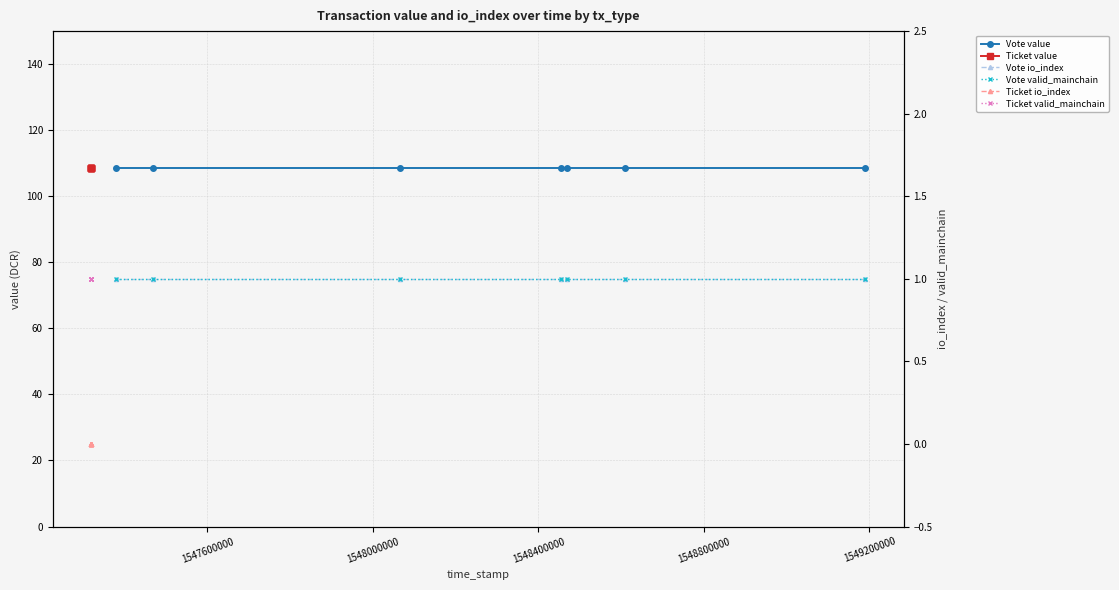

What is the difference between the highest and lowest values at 1548800000?

108.5